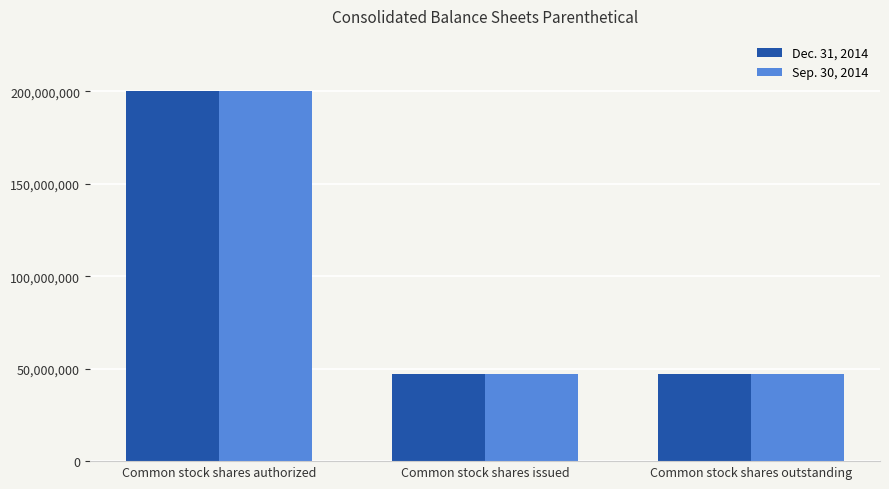

At which label does Dec. 31, 2014 reach its peak?

Common stock shares authorized